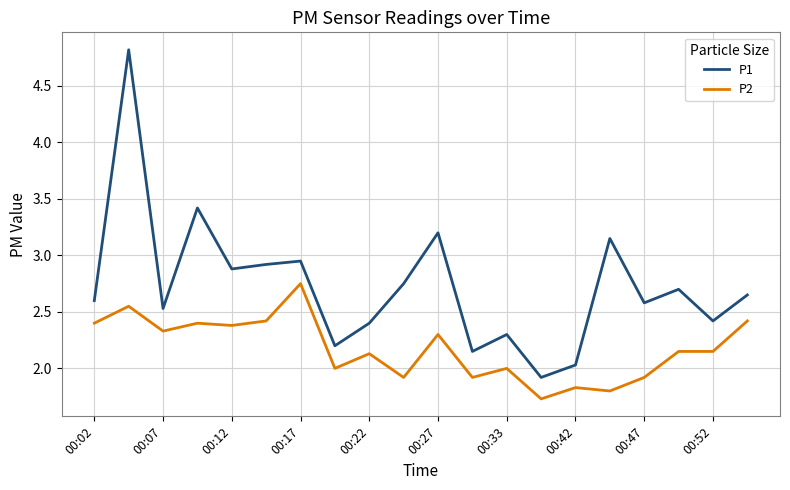

What is the highest value of the P1 series?

4.8